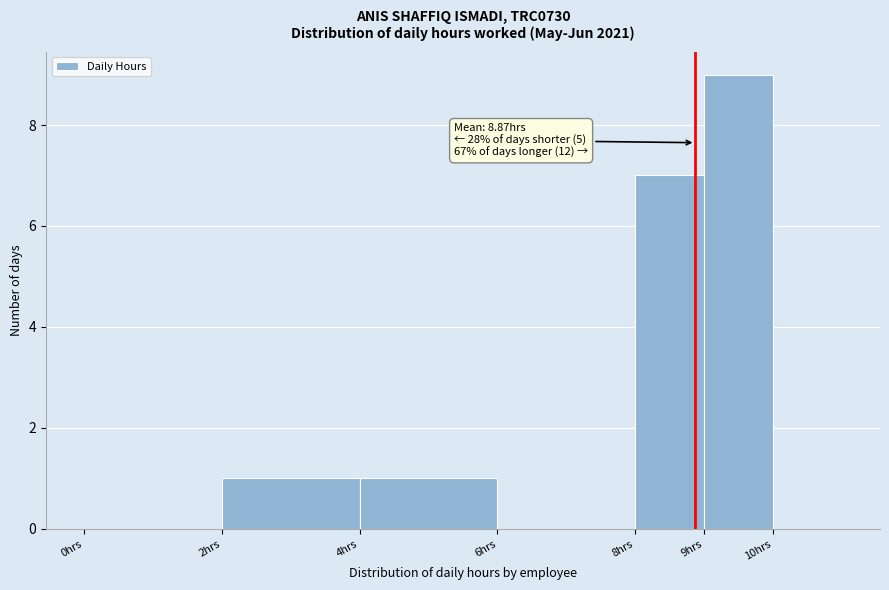

Over which range of the x-axis is the bar tallest?

9 to 10